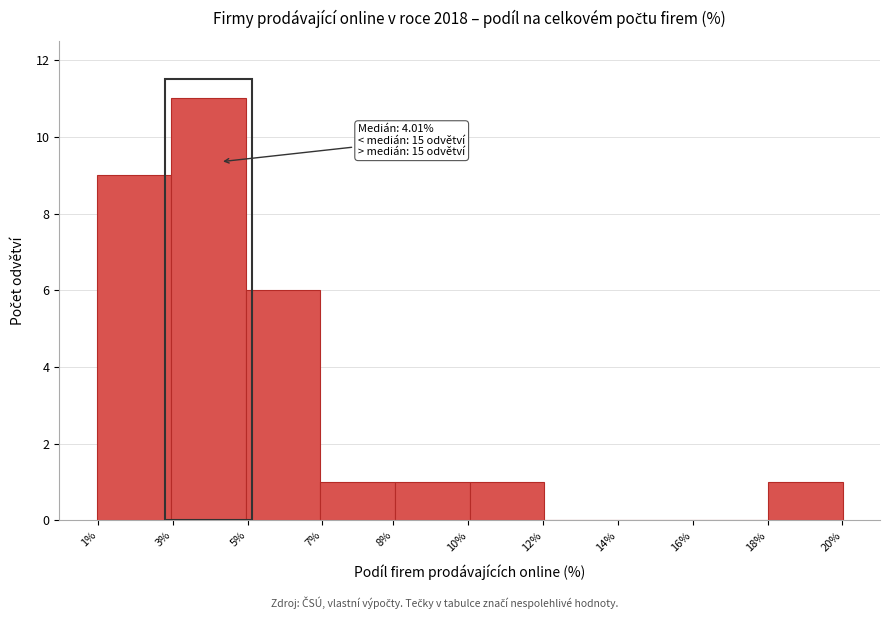

Reading left to right, what are all the values shown in this chart?

1%=9	3%=11	5%=6	7%=1	10%=1	12%=1	14%=0	16%=0	18%=0	20%=1